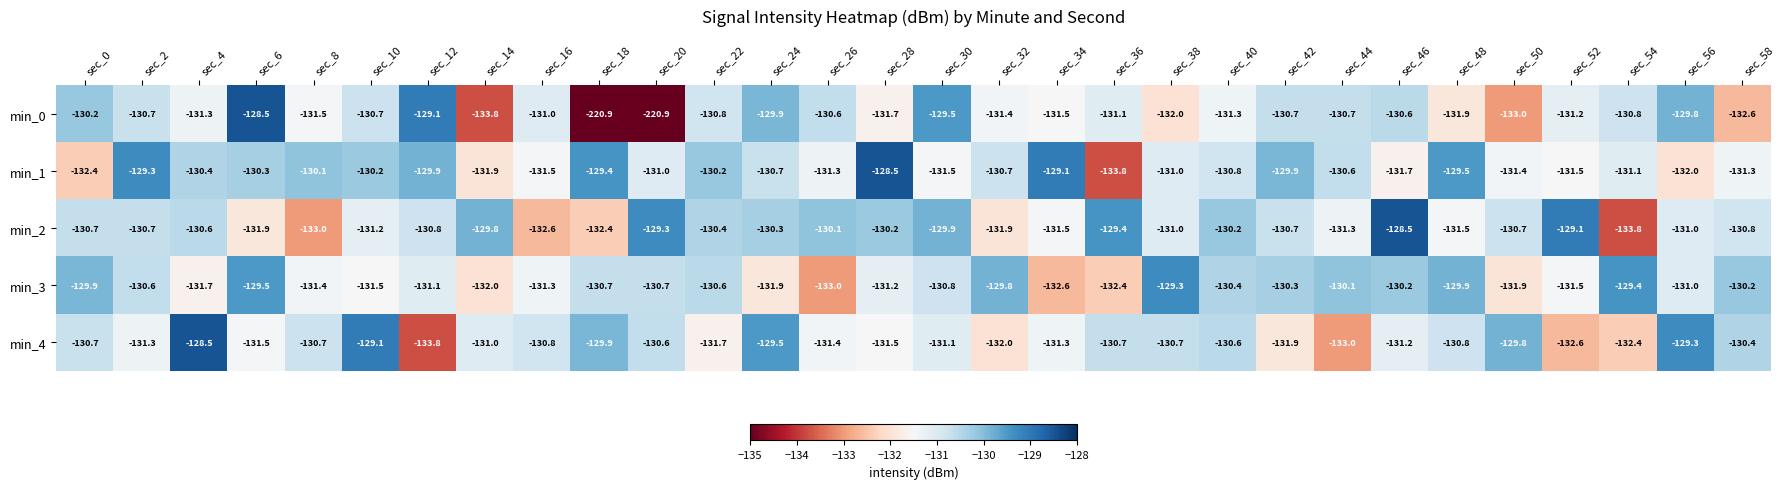

At which category is the sum across all series the highest?

sec_6